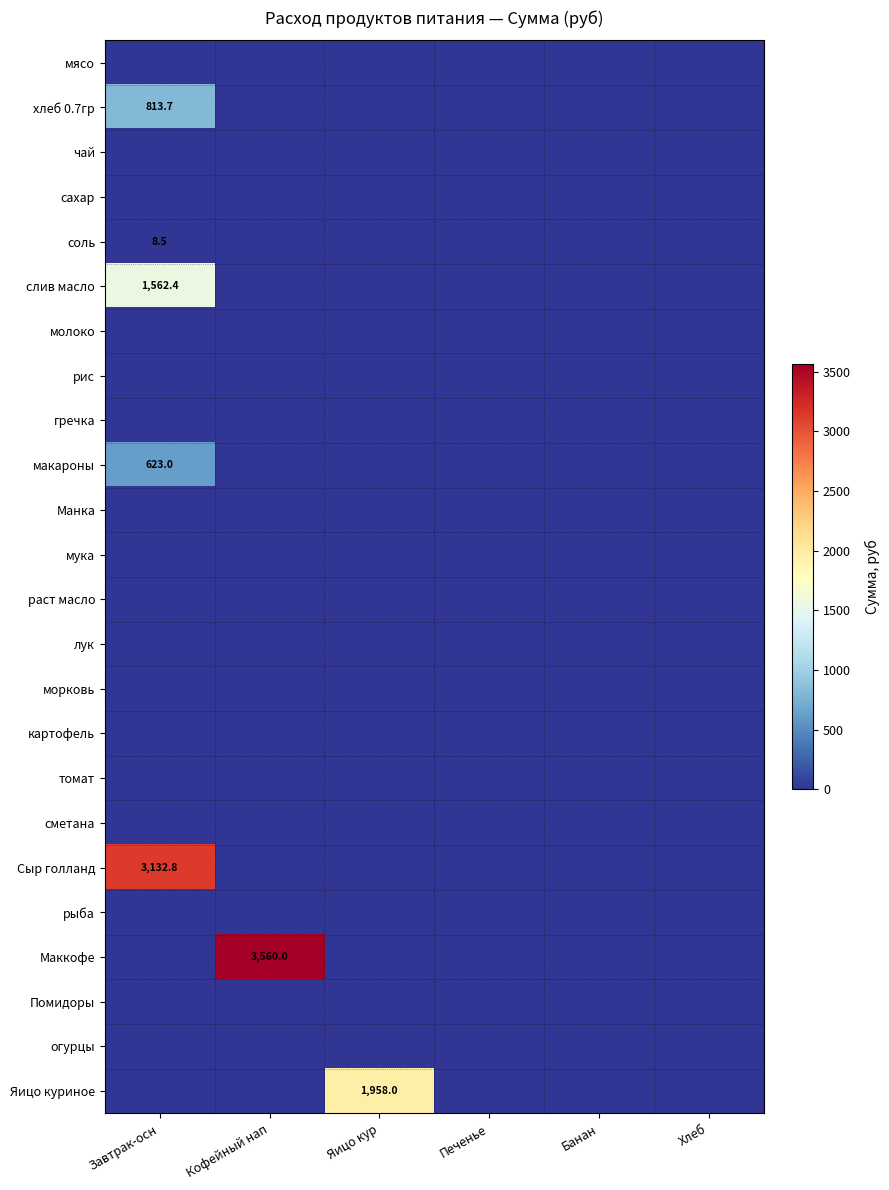

Is the value of рис at Яицо кур greater than the value of соль at Печенье?

No